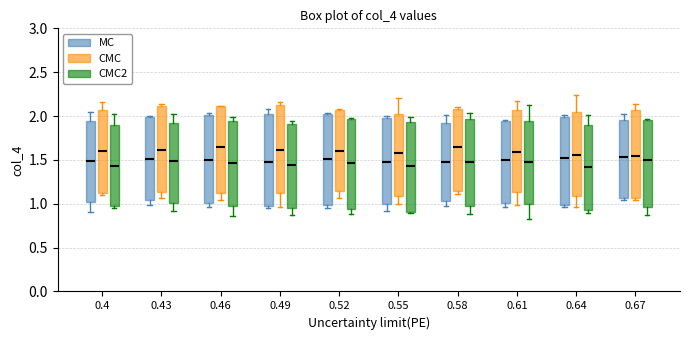

Reading left to right, read every box against the y-axis: the position of its median line, the range the box covers, and the ends of its whiskers. The values are not printed on the chart, so give them approximately, as read against the axis.

0.4 (MC): median 1.50, box 1.00 to 1.95, whiskers 0.90 to 2.05
0.4 (CMC): median 1.60, box 1.15 to 2.05, whiskers 1.10 to 2.15
0.4 (CMC2): median 1.45, box 0.95 to 1.90, whiskers 0.95 (just below the box's lower edge) to 2.00
0.43 (MC): median 1.50, box 1.05 to 2.00, whiskers 1.00 to 2.00
0.43 (CMC): median 1.60, box 1.15 to 2.10, whiskers 1.05 to 2.15
0.43 (CMC2): median 1.50, box 1.00 to 1.90, whiskers 0.90 to 2.00
0.46 (MC): median 1.50, box 1.00 to 2.00, whiskers 0.95 to 2.05
0.46 (CMC): median 1.65, box 1.10 to 2.10, whiskers 1.05 to 2.10
0.46 (CMC2): median 1.45, box 0.95 to 1.95, whiskers 0.85 to 2.00
0.49 (MC): median 1.50, box 1.00 to 2.05, whiskers 0.95 to 2.05 (just above the box's upper edge)
0.49 (CMC): median 1.60, box 1.10 to 2.15, whiskers 0.95 to 2.15 (just above the box's upper edge)
0.49 (CMC2): median 1.45, box 0.95 to 1.90, whiskers 0.85 to 1.95
0.52 (MC): median 1.50, box 1.00 to 2.00, whiskers 0.95 to 2.05
0.52 (CMC): median 1.60, box 1.15 to 2.05, whiskers 1.05 to 2.10
0.52 (CMC2): median 1.45, box 0.95 to 1.95, whiskers 0.90 to 2.00
0.55 (MC): median 1.50, box 1.00 to 2.00, whiskers 0.90 to 2.00 (just above the box's upper edge)
0.55 (CMC): median 1.60, box 1.10 to 2.05, whiskers 1.00 to 2.20
0.55 (CMC2): median 1.45, box 0.90 to 1.95, whiskers 0.90 to 2.00
0.58 (MC): median 1.50, box 1.05 to 1.90, whiskers 0.95 to 2.00
0.58 (CMC): median 1.65, box 1.15 to 2.10, whiskers 1.10 to 2.10 (just above the box's upper edge)
0.58 (CMC2): median 1.50, box 0.95 to 1.95, whiskers 0.90 to 2.05
0.61 (MC): median 1.50, box 1.00 to 1.95, whiskers 0.95 to 1.95 (just above the box's upper edge)
0.61 (CMC): median 1.60, box 1.15 to 2.05, whiskers 1.00 to 2.15
0.61 (CMC2): median 1.50, box 1.00 to 1.95, whiskers 0.80 to 2.10
0.64 (MC): median 1.50, box 1.00 to 2.00, whiskers 0.95 to 2.00 (just above the box's upper edge)
0.64 (CMC): median 1.55, box 1.10 to 2.05, whiskers 0.95 to 2.25
0.64 (CMC2): median 1.40, box 0.95 to 1.90, whiskers 0.90 to 2.00
0.67 (MC): median 1.55, box 1.05 to 1.95, whiskers 1.05 (just below the box's lower edge) to 2.00
0.67 (CMC): median 1.55, box 1.05 to 2.05, whiskers 1.05 (just below the box's lower edge) to 2.15
0.67 (CMC2): median 1.50, box 0.95 to 1.95, whiskers 0.85 to 1.95